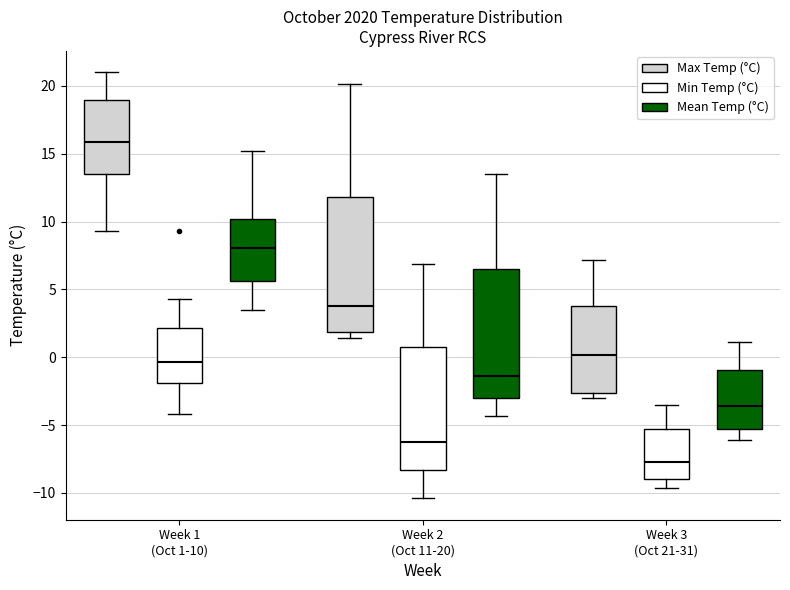

Where is the upper edge of the box for Week 1 (Oct 1-10) (Min Temp (°C)) on the y-axis? The values are not printed on the chart, so give them approximately, as read against the axis.

2.0